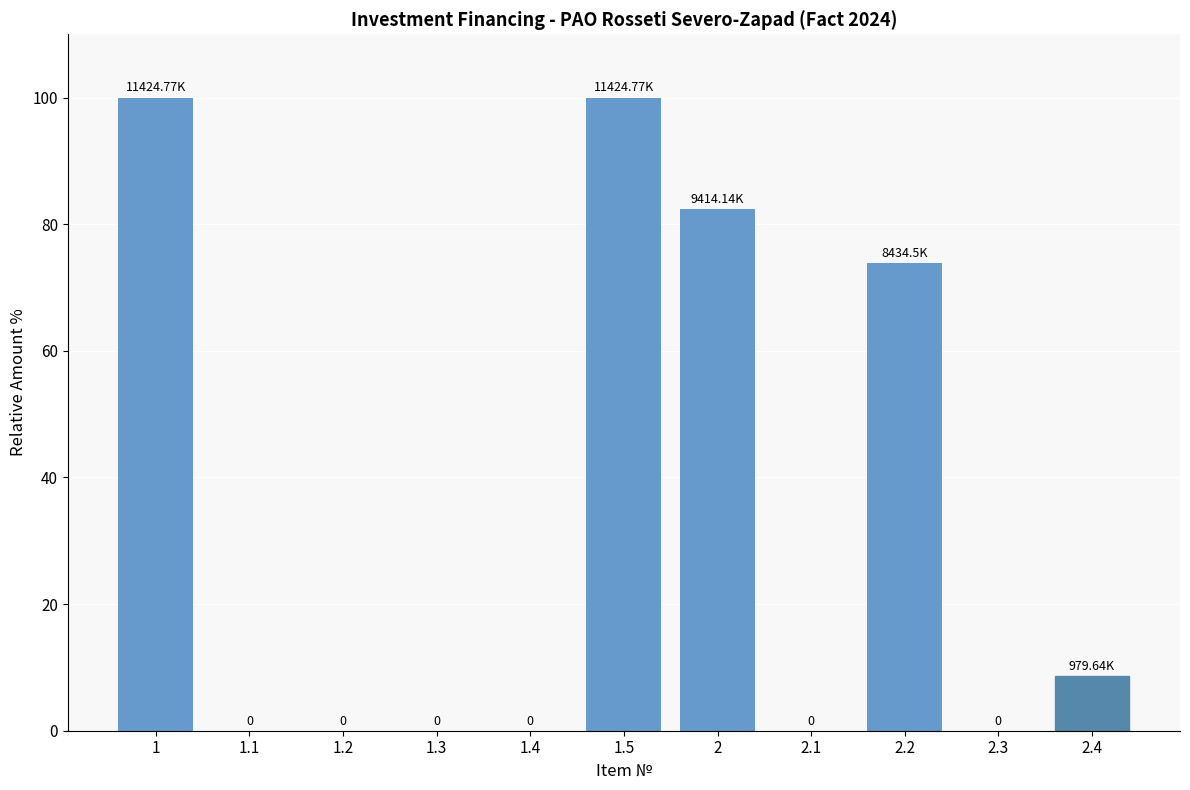

How many positive values are there?

5